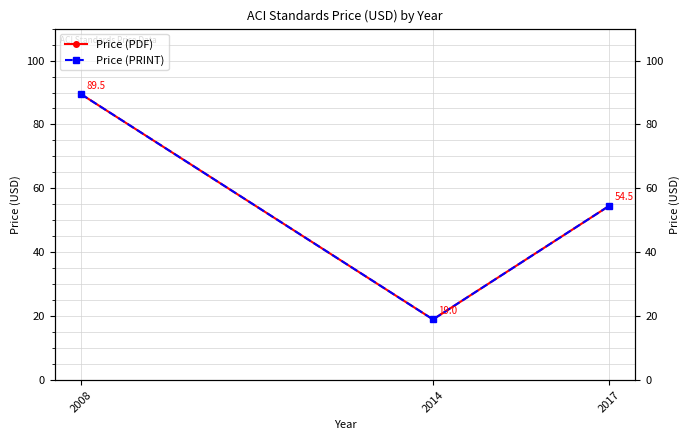

Reading left to right, what are all the values shown in this chart?

Price (PDF): 2008=89.5	2014=19.0	2017=54.5
Price (PRINT): 2008=89.5	2014=19.0	2017=54.5